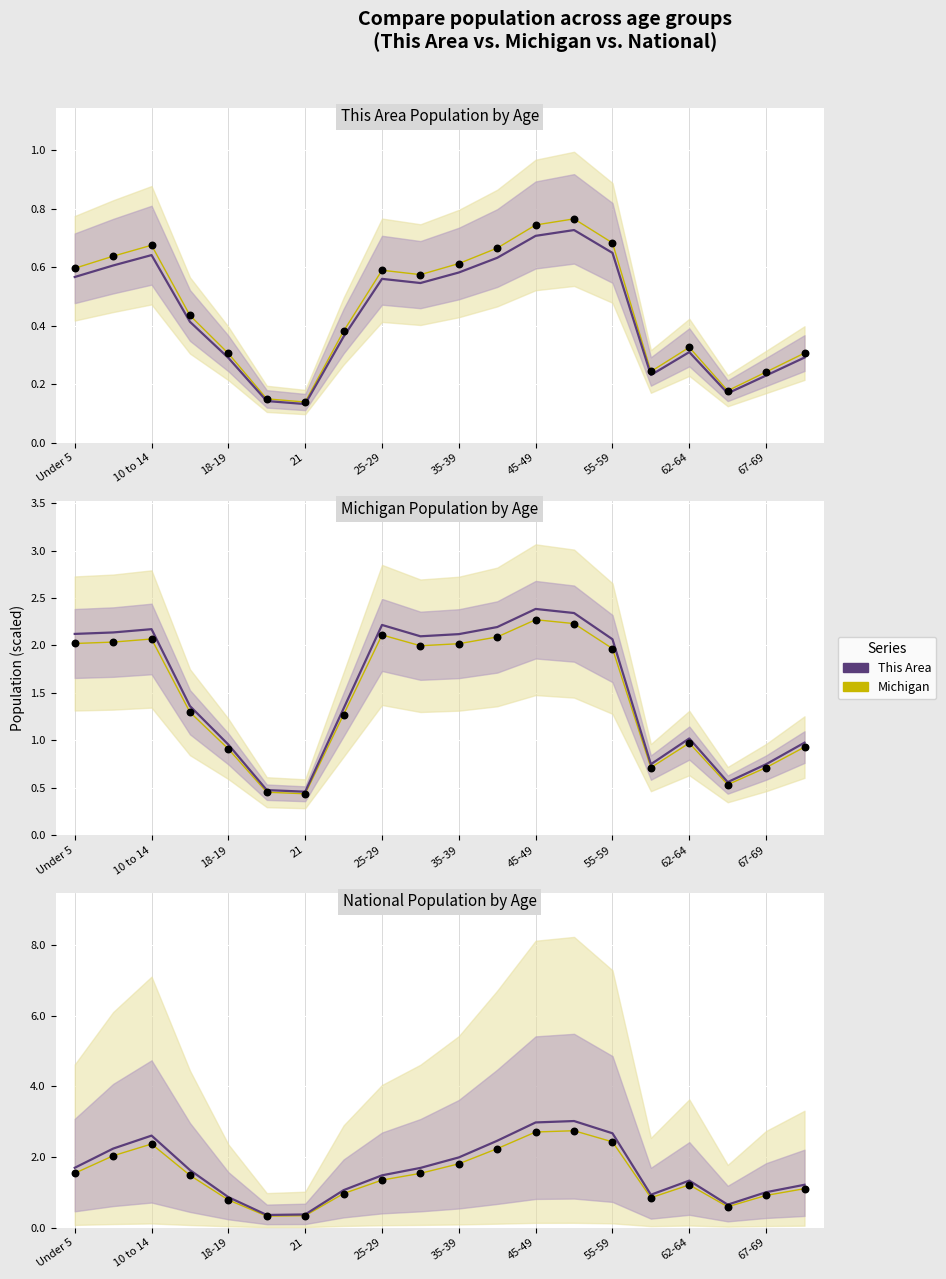

Which series has the largest total across all categories?

This Area